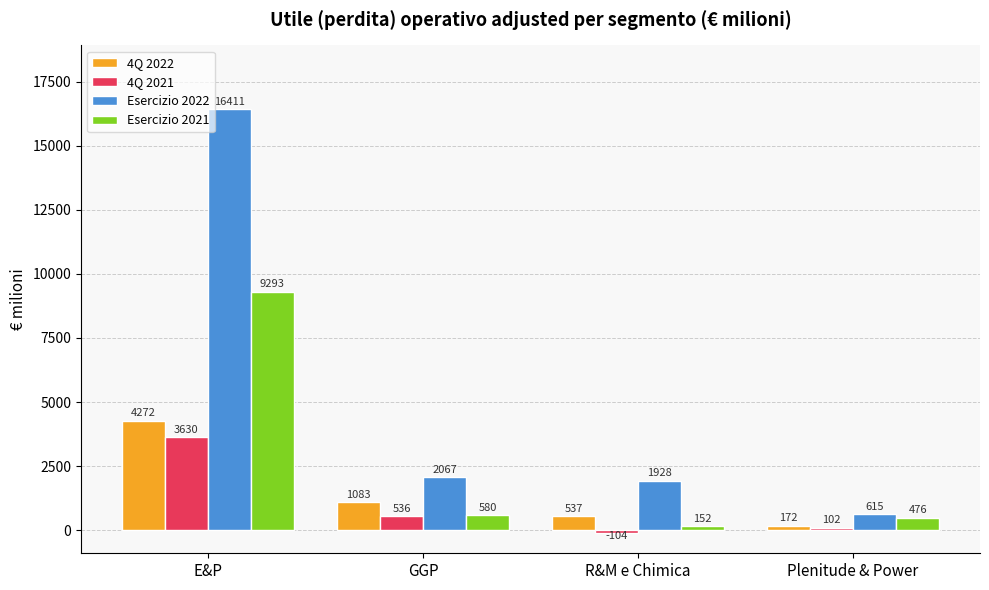

Which series has the widest spread of values?

Esercizio 2022